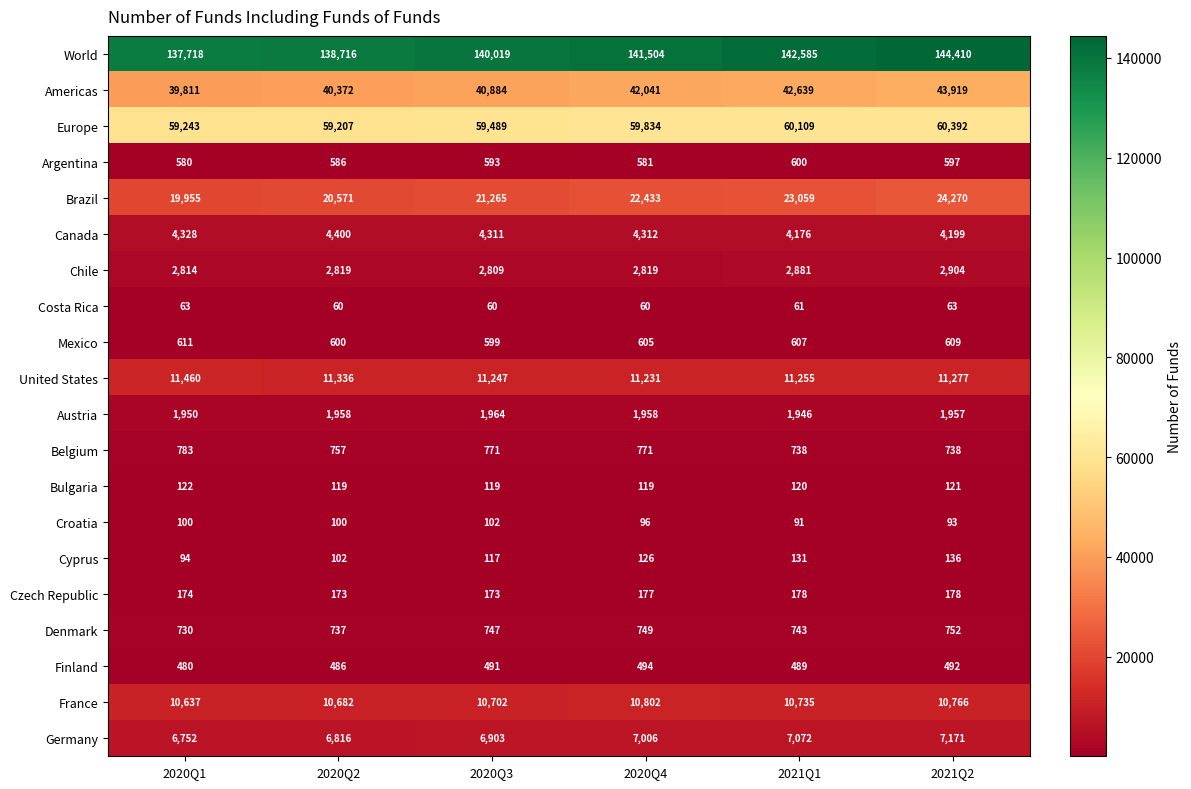

At 2021Q2, list the series in order from smallest to largest.

Costa Rica, Croatia, Bulgaria, Cyprus, Czech Republic, Finland, Argentina, Mexico, Belgium, Denmark, Austria, Chile, Canada, Germany, France, United States, Brazil, Americas, Europe, World